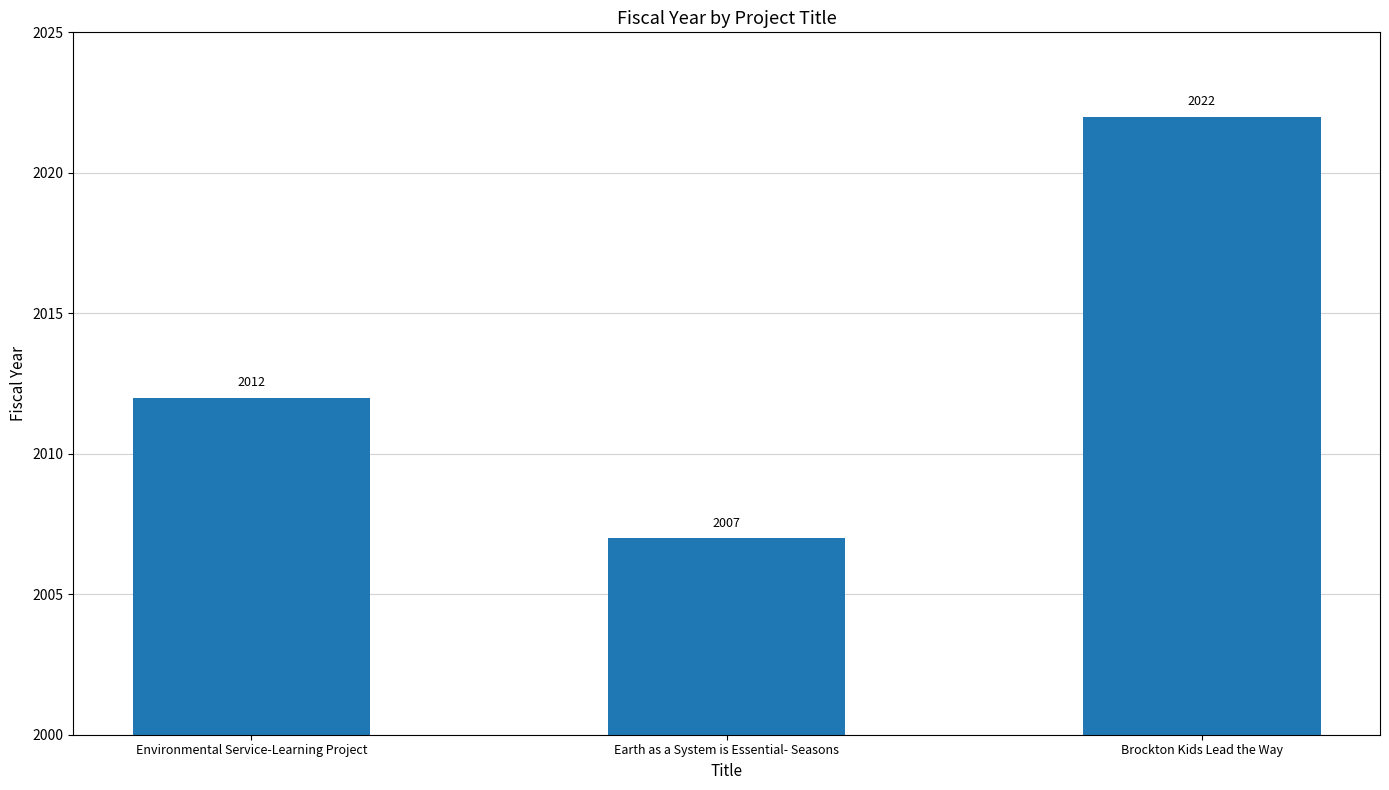

Reading left to right, extract all data points from this chart.

2012	2007	2022